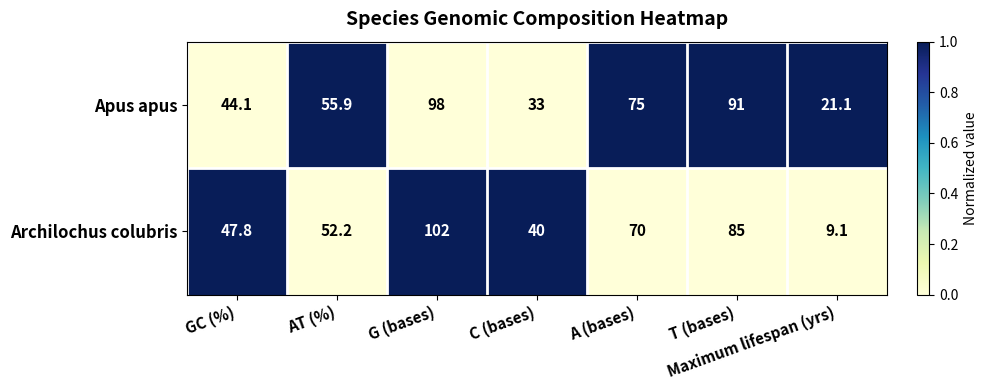

How many distinct data groups are displayed?

2